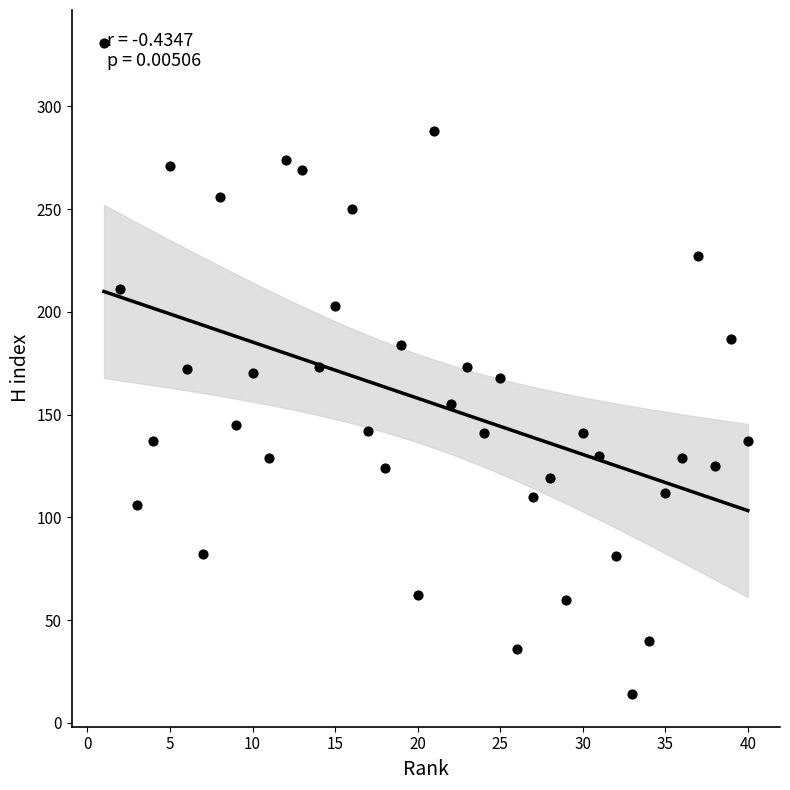

What is the range of Y values (max minus min)?

317